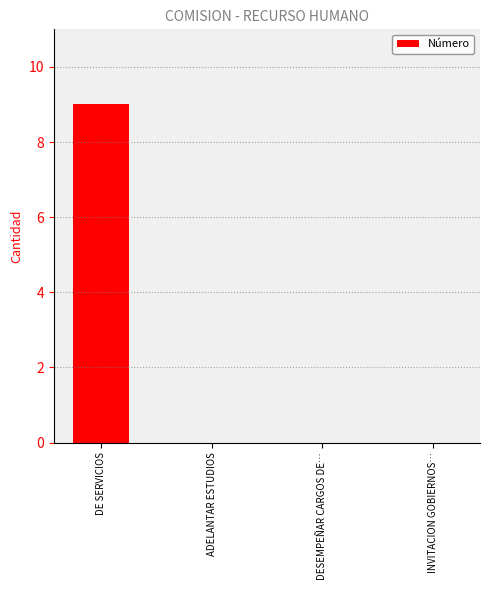

True or false: the data shows 0 at DESEMPEÑAR CARGOS DE….

True